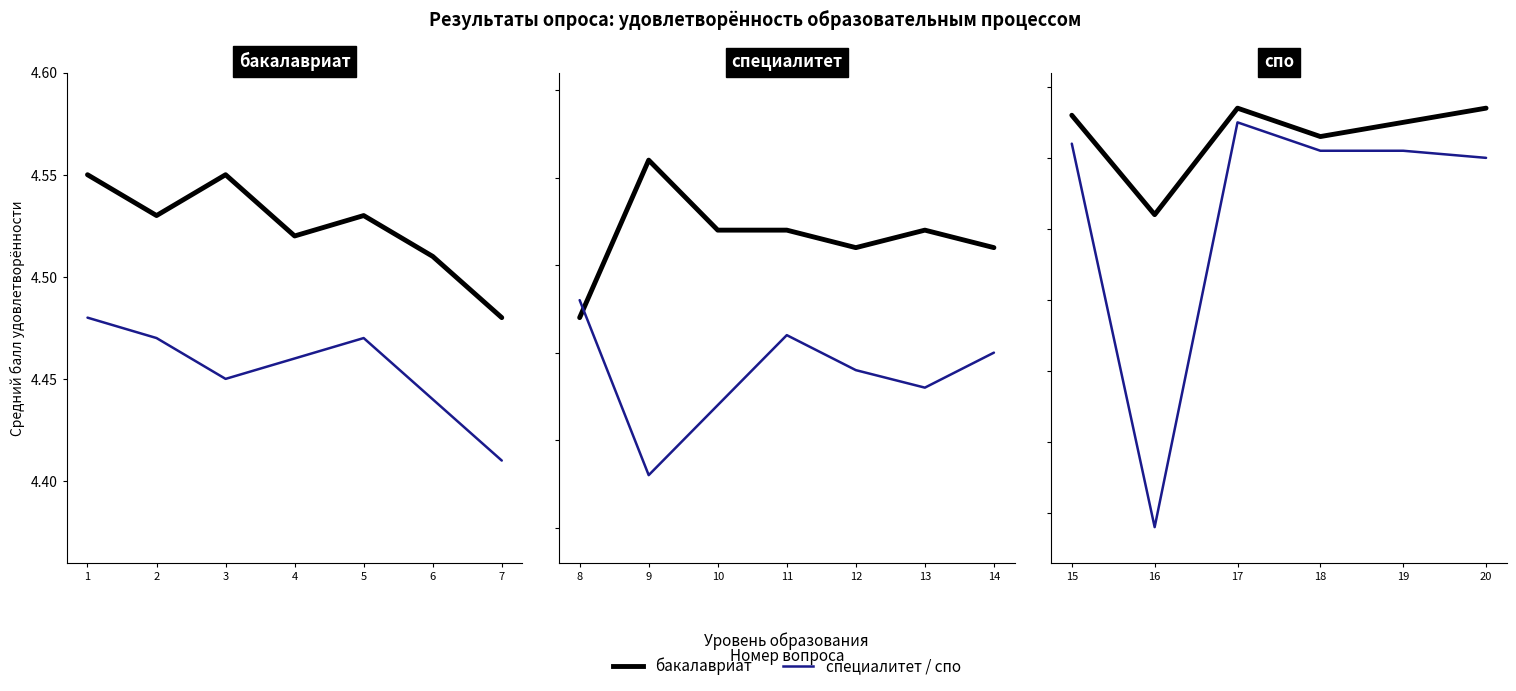

What is the average value of the специалитет series?

4.5